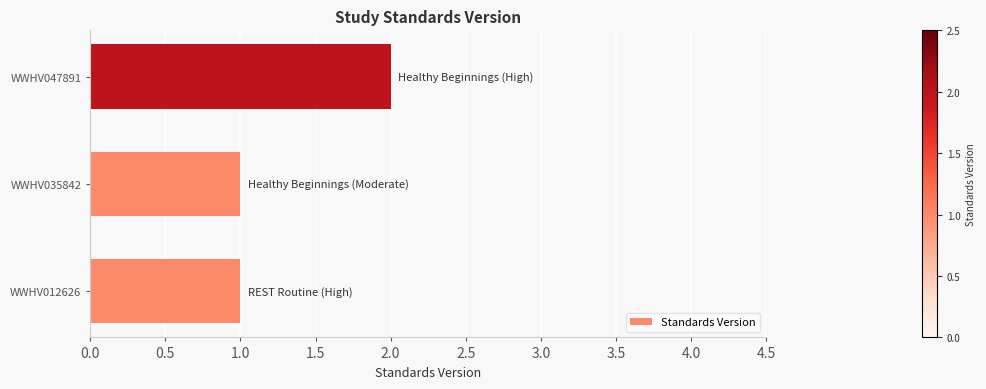

What is the difference between the maximum and minimum values?

1